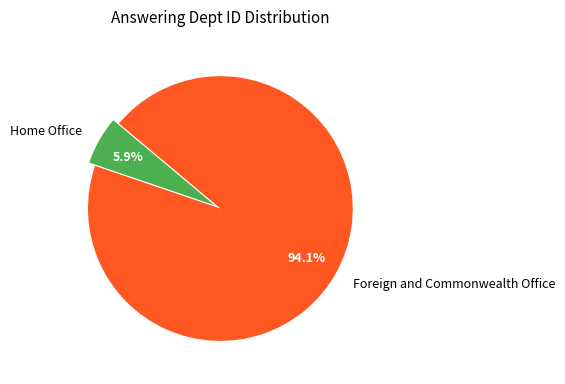

What percentage is NOT represented by Foreign and Commonwealth Office?

5.9%